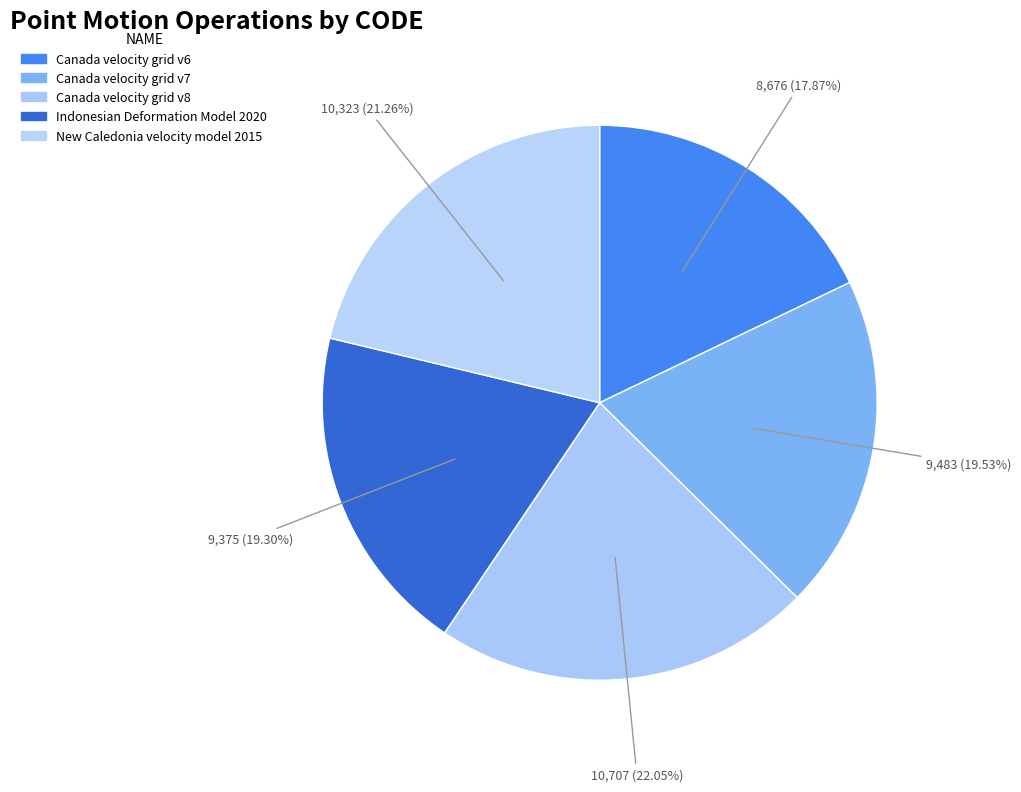

How many segments does this pie chart have?

5